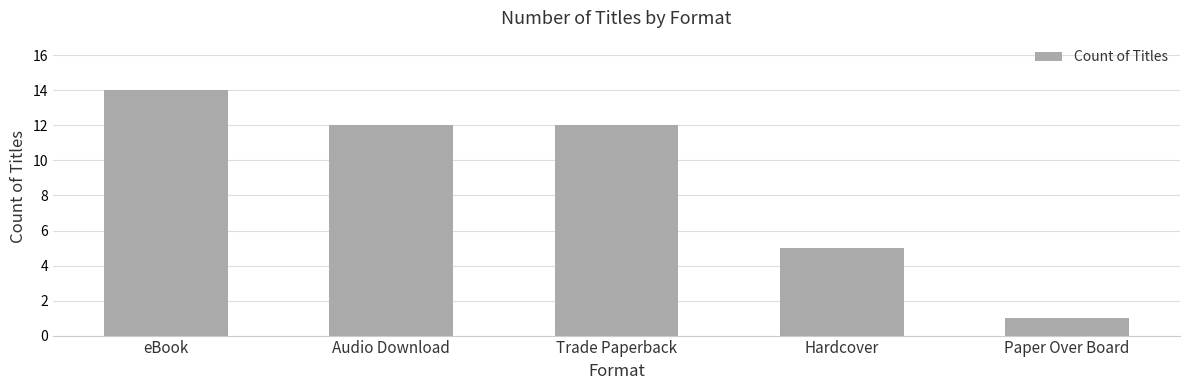

What is the label of the 2nd bar from the left?

Audio Download